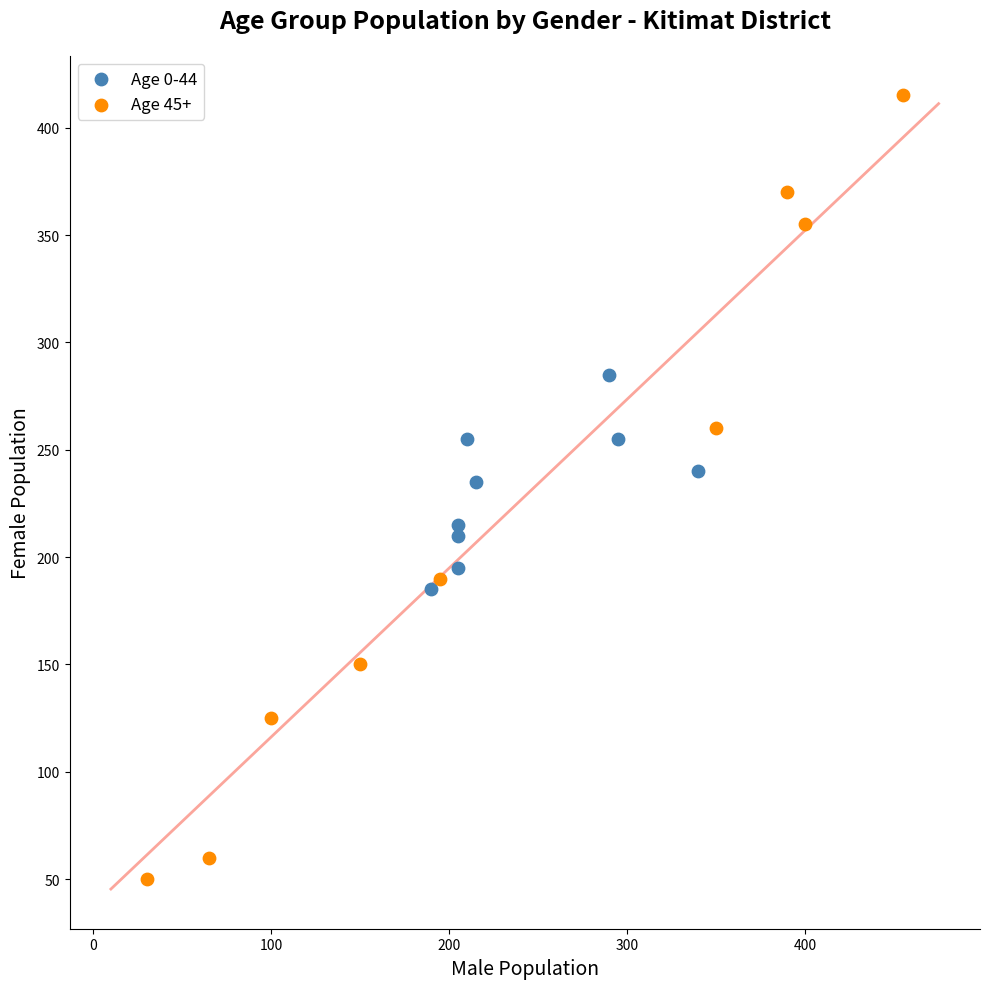

Which series has the largest Y range (max minus min)?

Age 45+